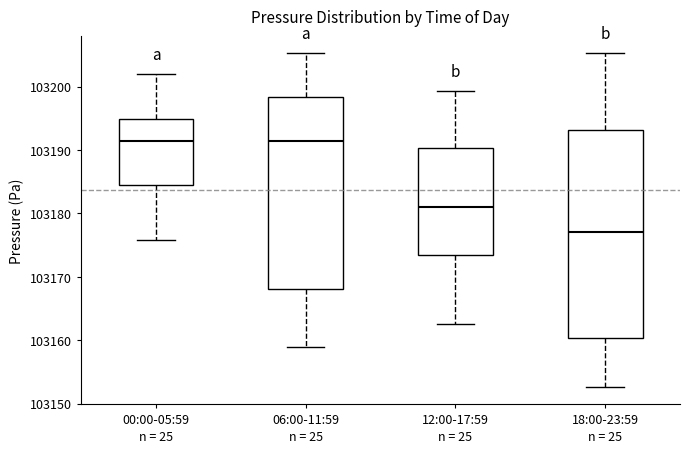

Reading left to right, read every box against the y-axis: the position of its median line, the range the box covers, and the ends of its whiskers. The values are not printed on the chart, so give them approximately, as read against the axis.

00:00-05:59: median 103191, box 103184 to 103195, whiskers 103176 to 103202
06:00-11:59: median 103191, box 103168 to 103198, whiskers 103159 to 103205
12:00-17:59: median 103181, box 103173 to 103190, whiskers 103163 to 103199
18:00-23:59: median 103177, box 103160 to 103193, whiskers 103153 to 103205